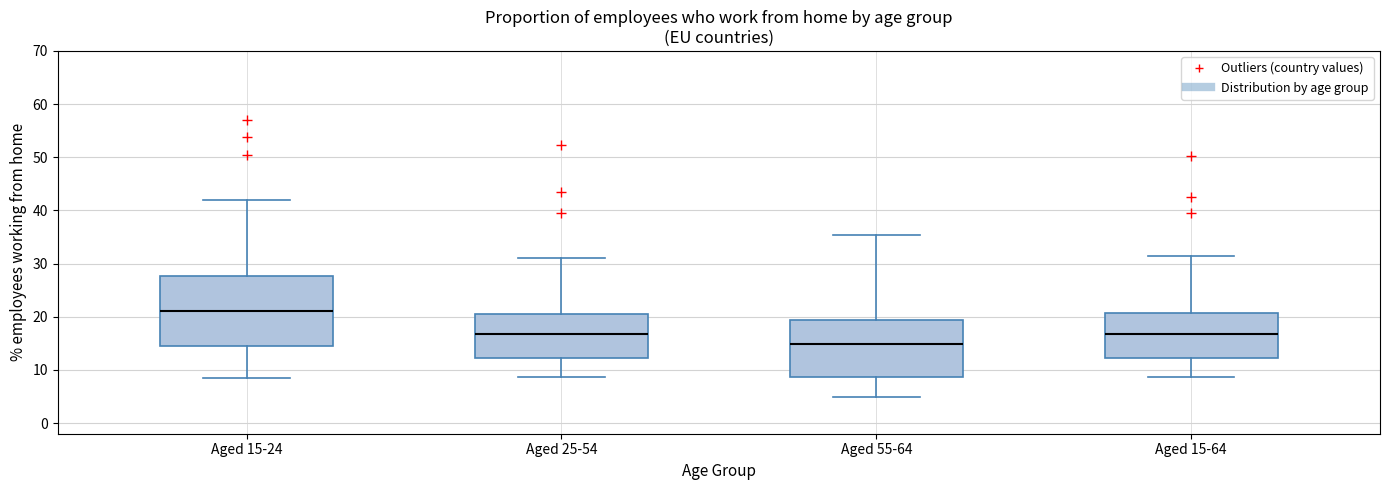

Which box has the highest median line?

Aged 15-24